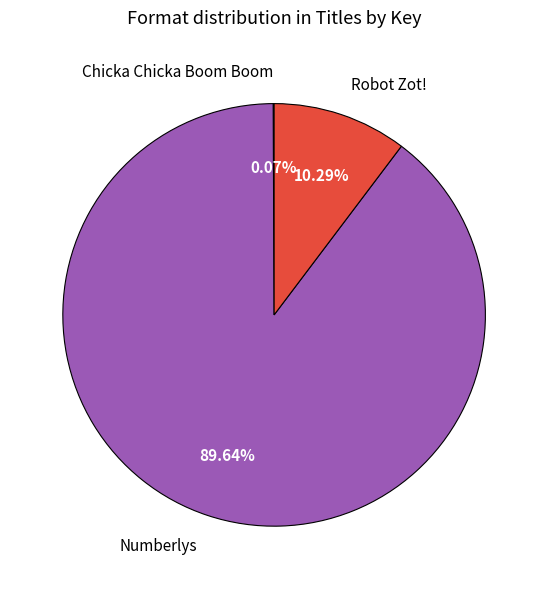

To the nearest percent, what percentage of the pie is Numberlys?

90%